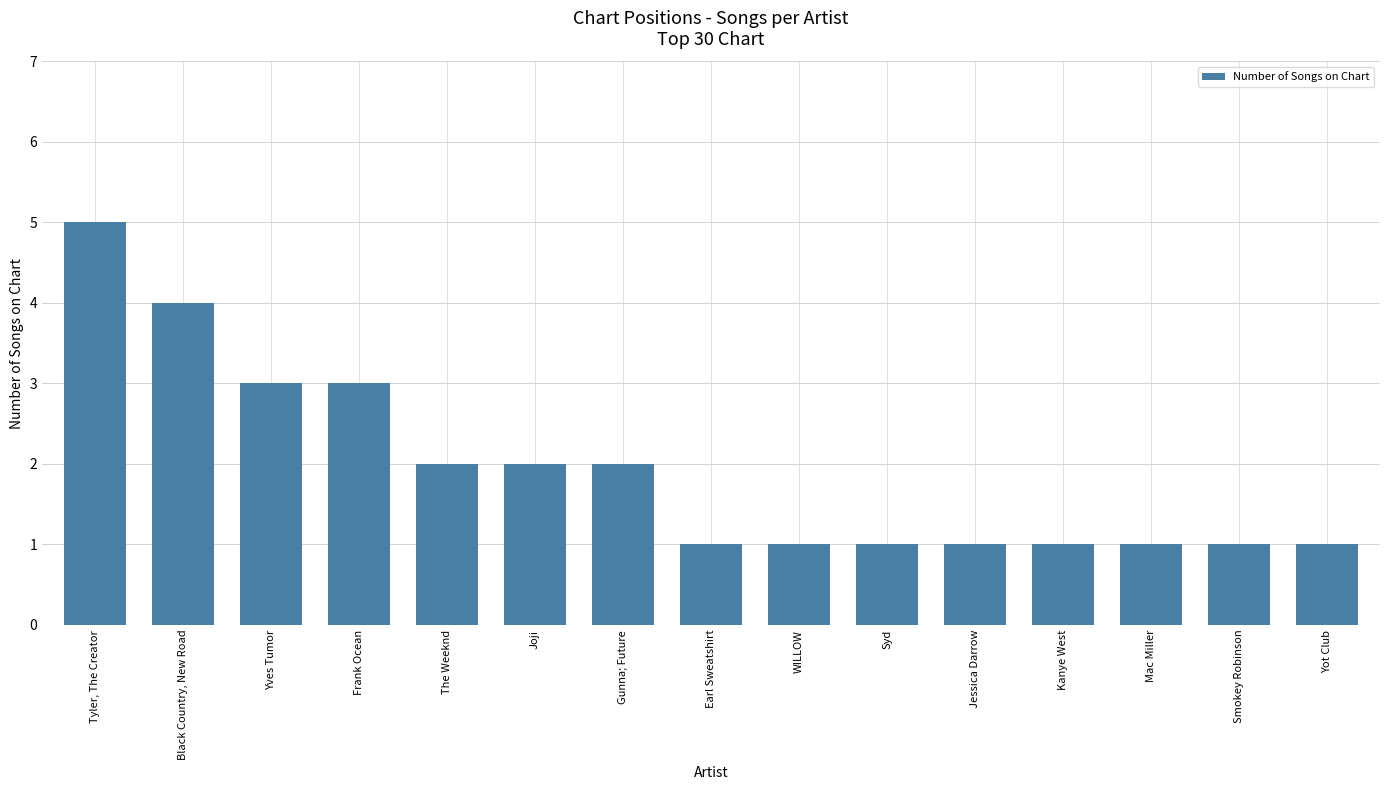

At which category does the chart reach its peak across all series?

Tyler, The Creator